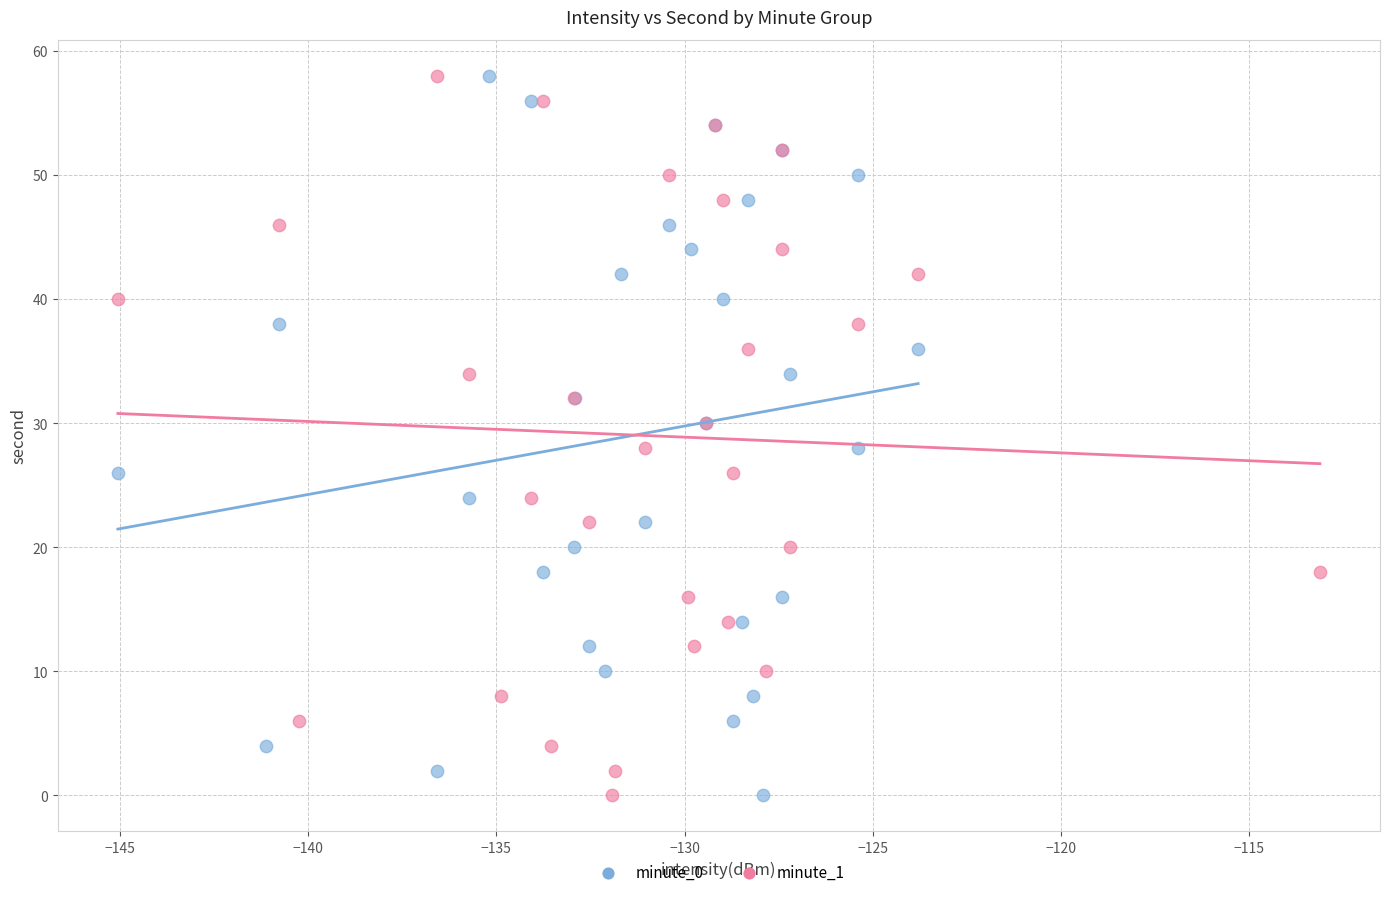

What are all the series names shown in the legend?

minute_0, minute_1